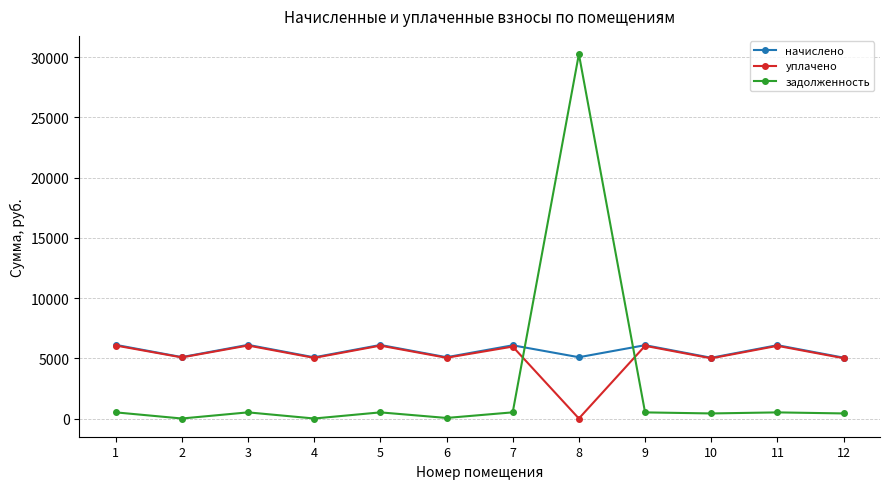

How many lines are shown in the chart?

3